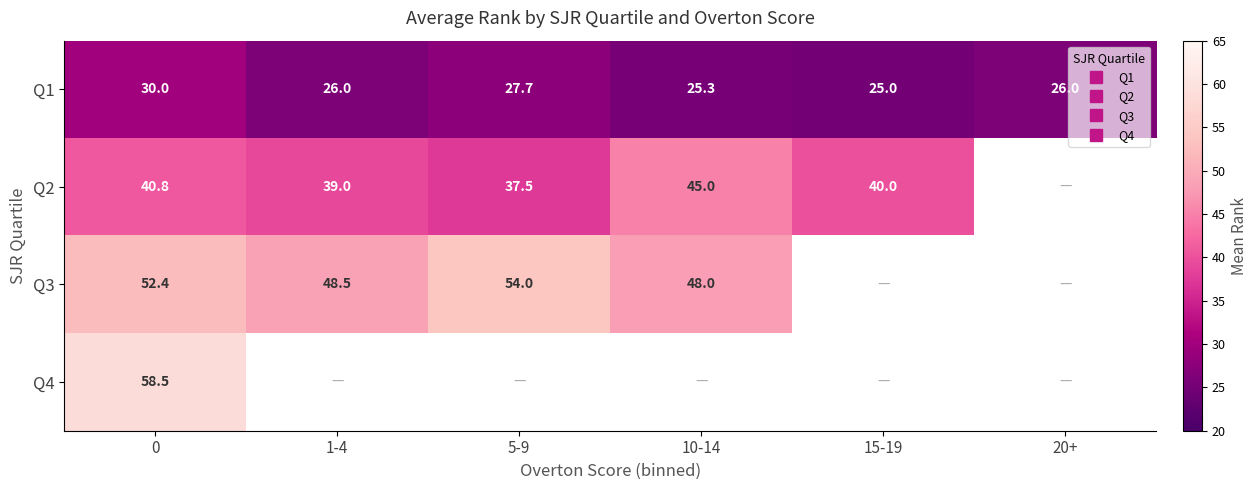

At which label is Q1 closest to 27?

5-9